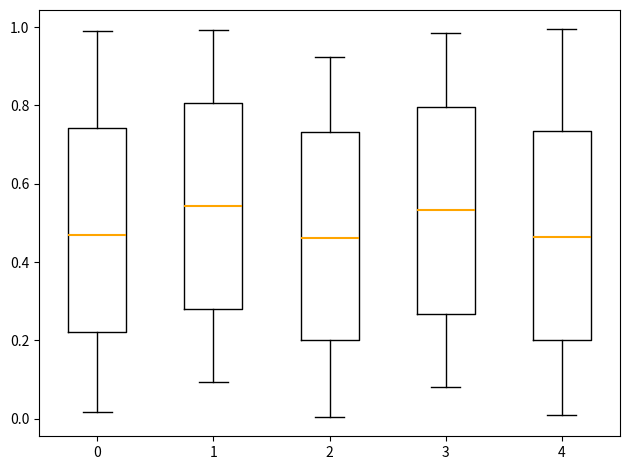

Where is the upper edge of the box at x = 2 on the y-axis? The values are not printed on the chart, so give them approximately, as read against the axis.

0.74